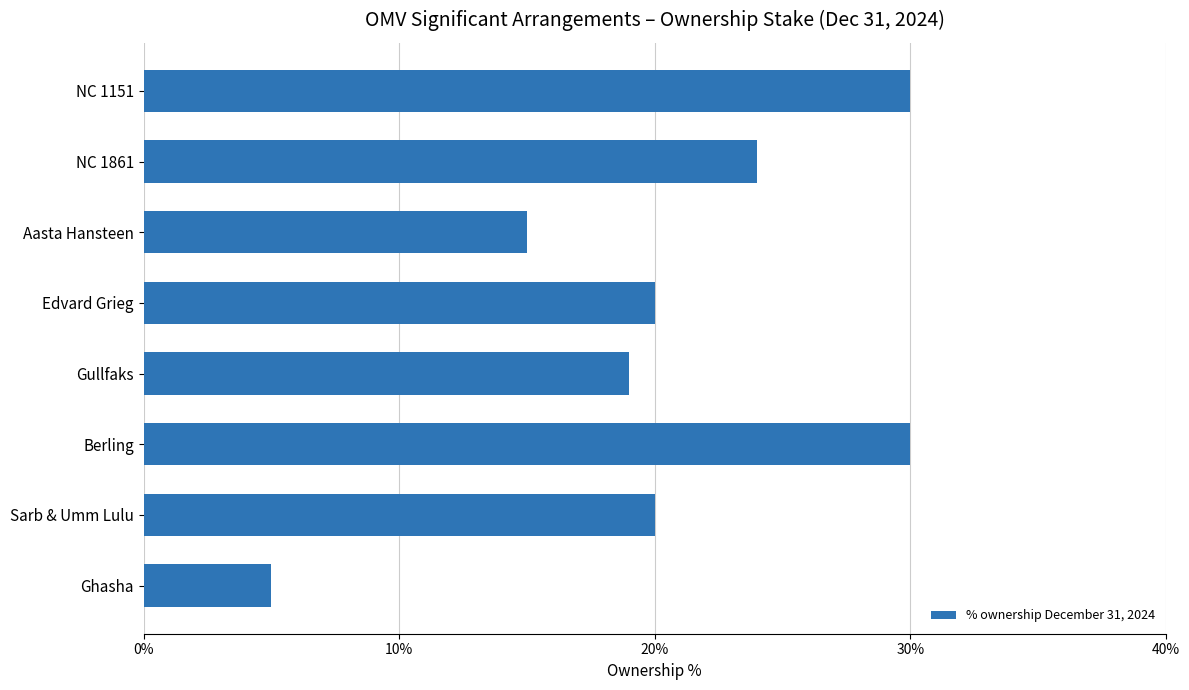

What is the difference between the maximum and minimum values?

25